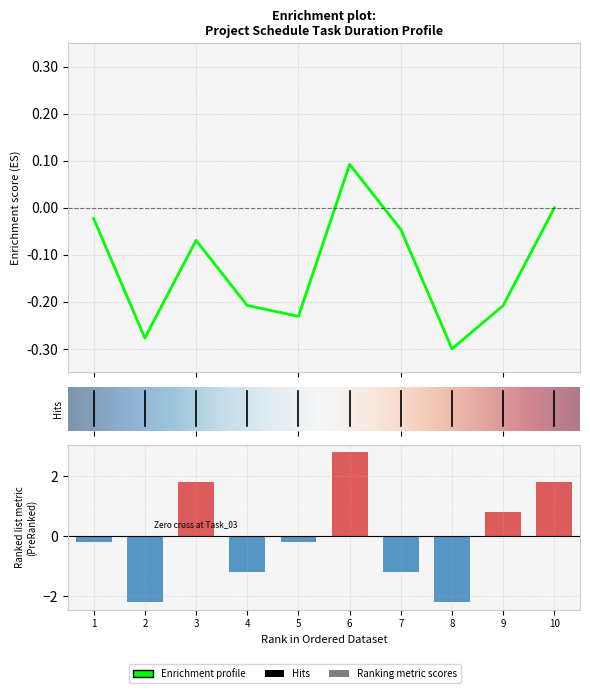

How many data points are less than 0?

6